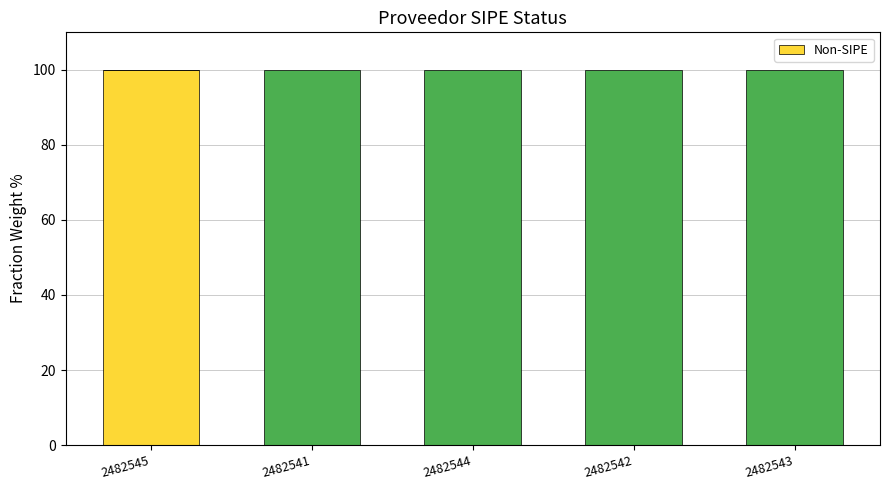

At which category does the chart reach its minimum across all series?

2482541